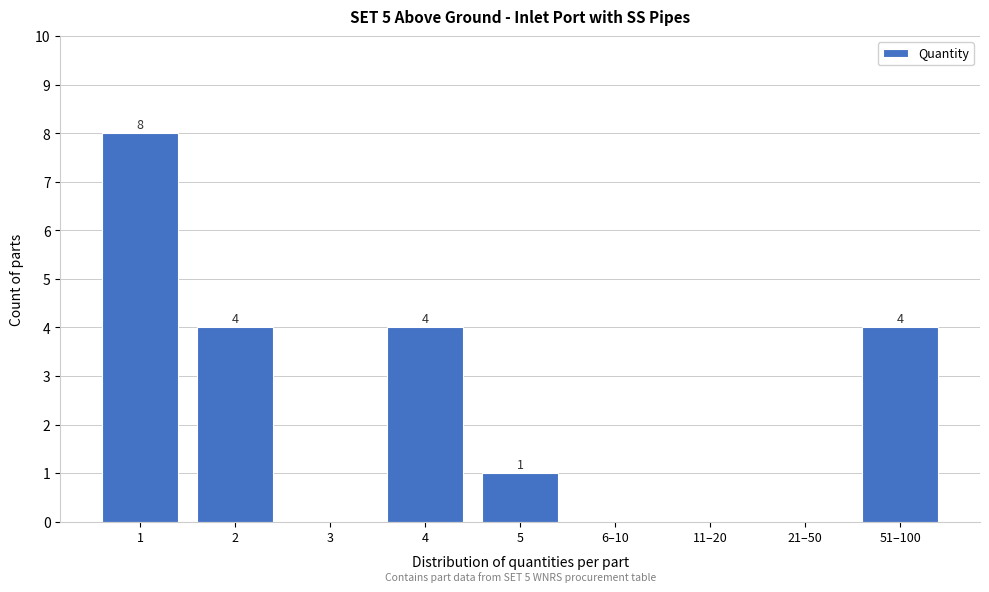

Reading right to left, what are all the values shown in this chart?

51–100=4	21–50=0	11–20=0	6–10=0	5=1	4=4	3=0	2=4	1=8